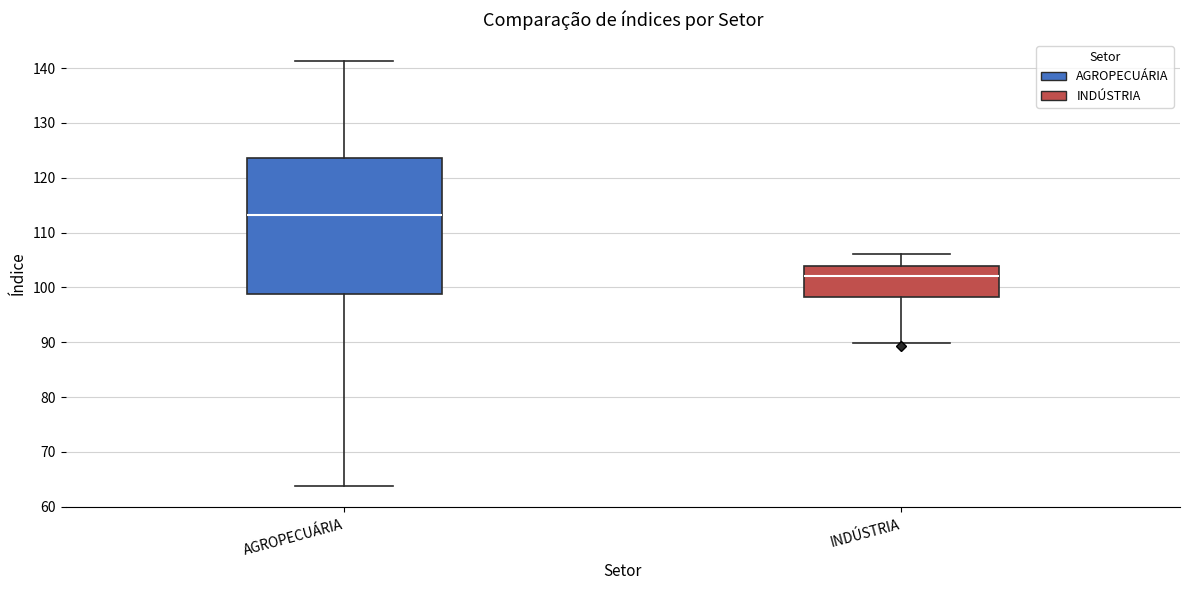

Comparing the boxes themselves (not the whiskers), which one is the tallest?

AGROPECUÁRIA